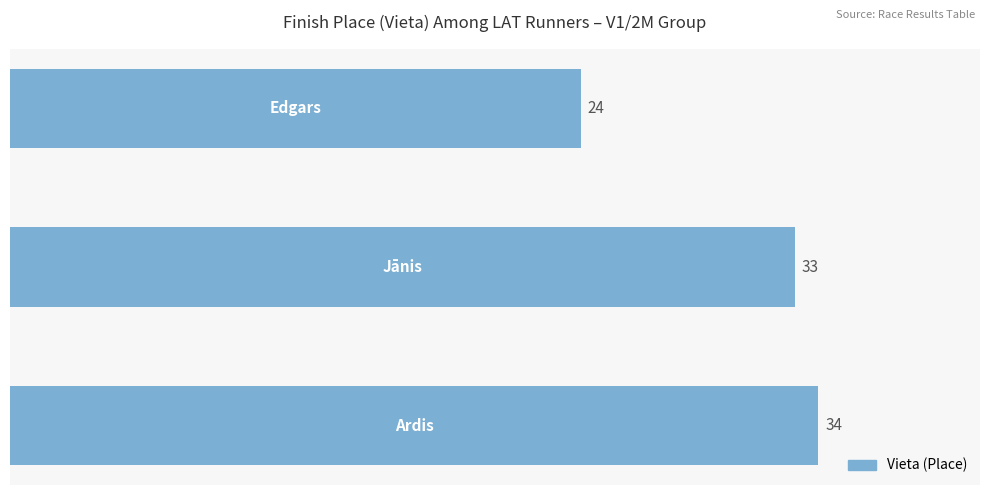

Reading top to bottom, list all the values displayed in this chart.

24	33	34